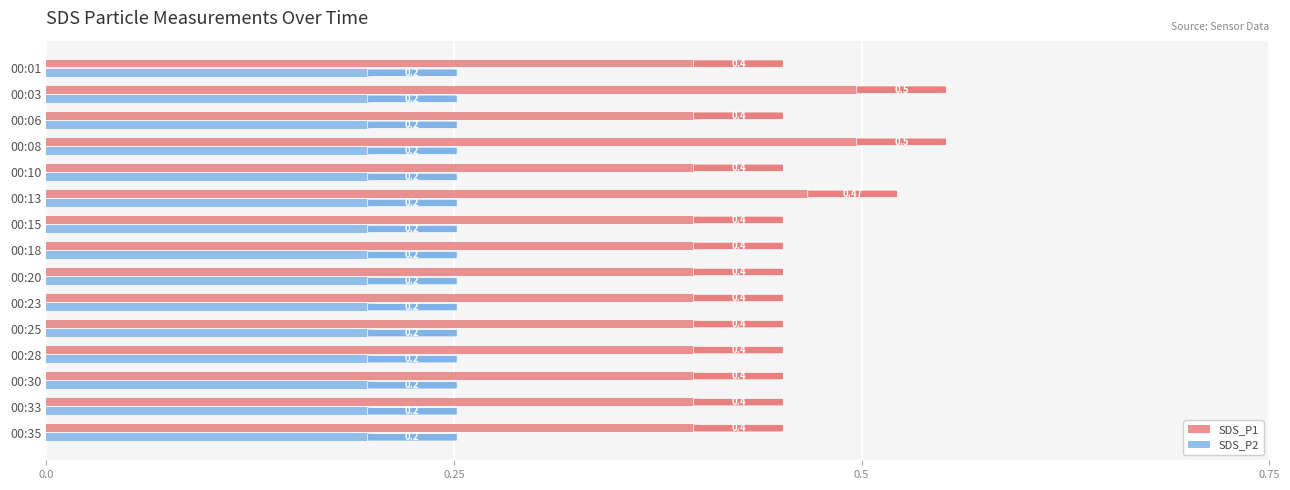

Which series has the largest range (max minus min)?

SDS_P1